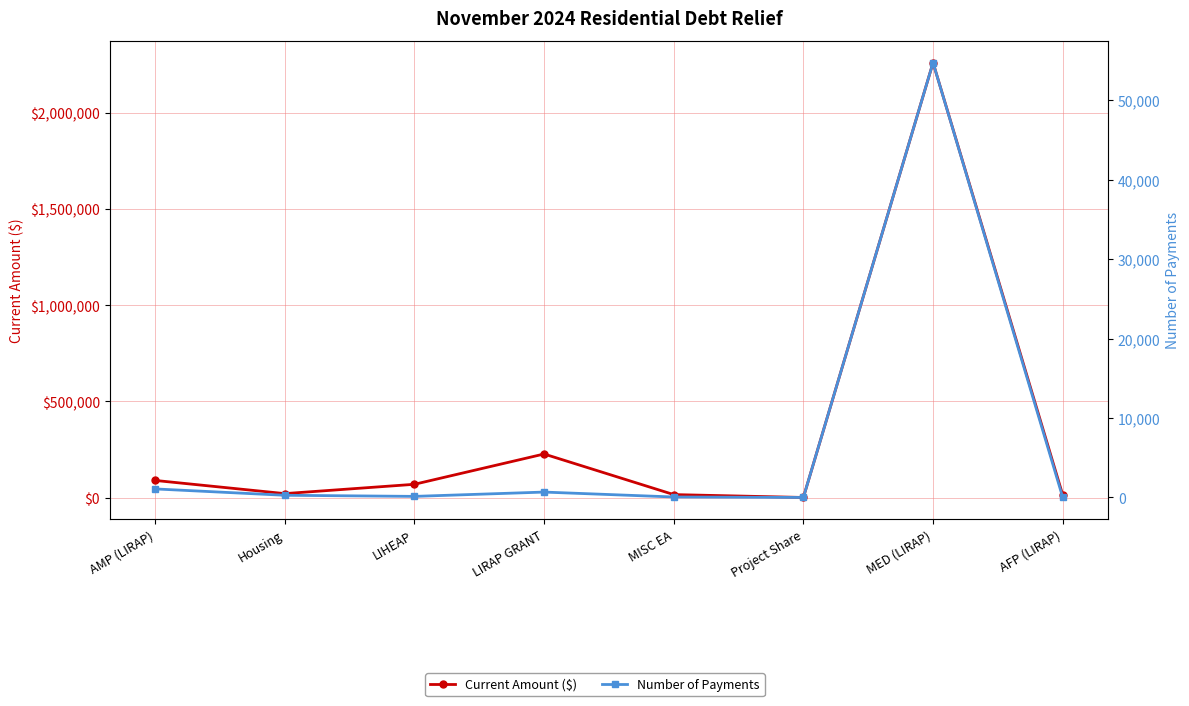

What is the spread (max minus min) of values at AFP (LIRAP)?

13480.9